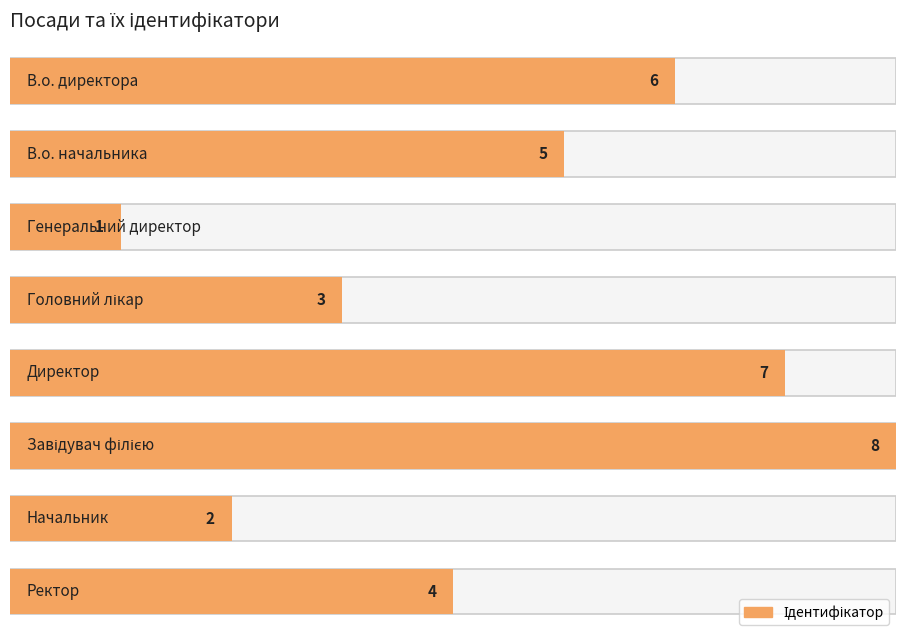

Between Генеральний директор and Директор, which is larger?

Директор